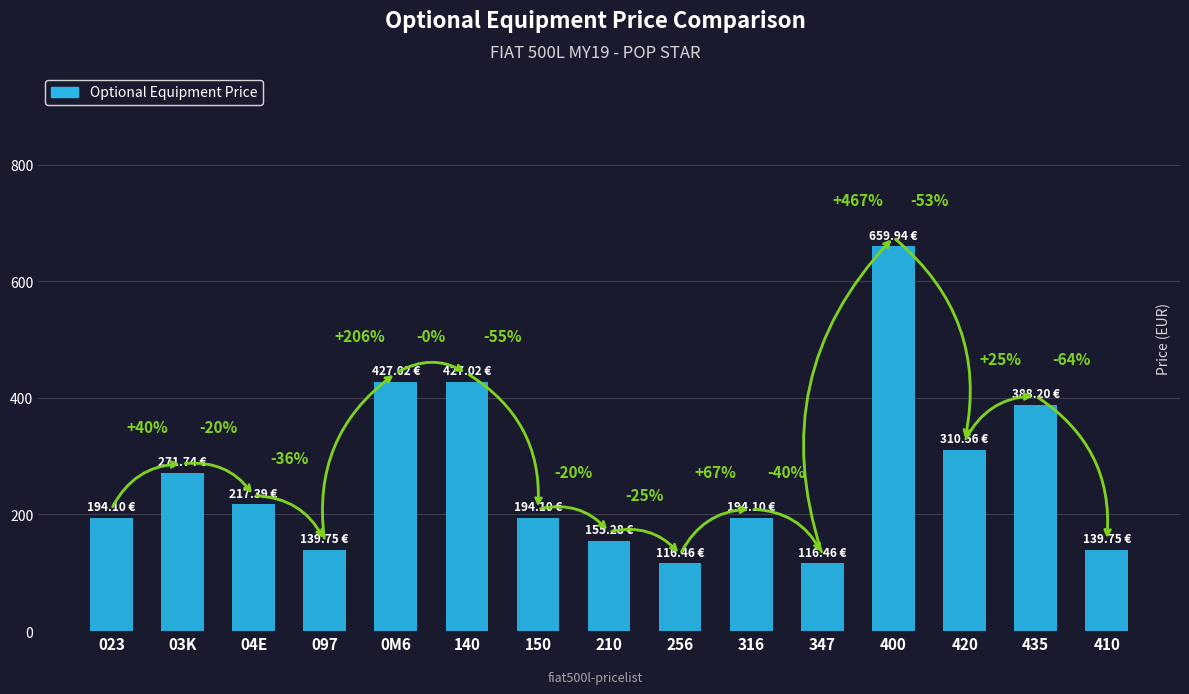

Approximately how many times larger is the value at 023 compared to 256?

1.7